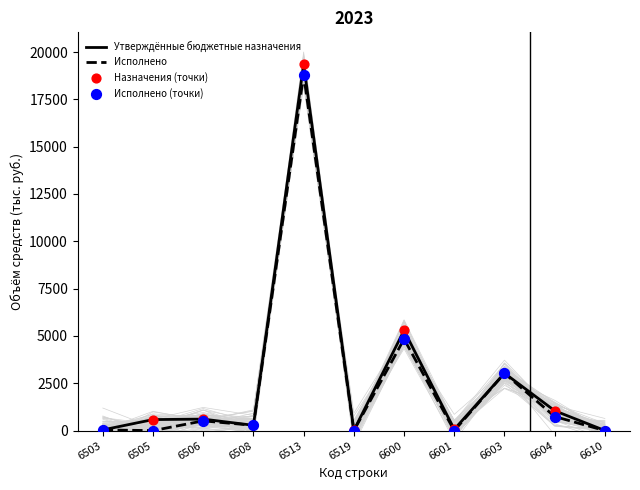

What is the total value across all series at 6610?

10.0